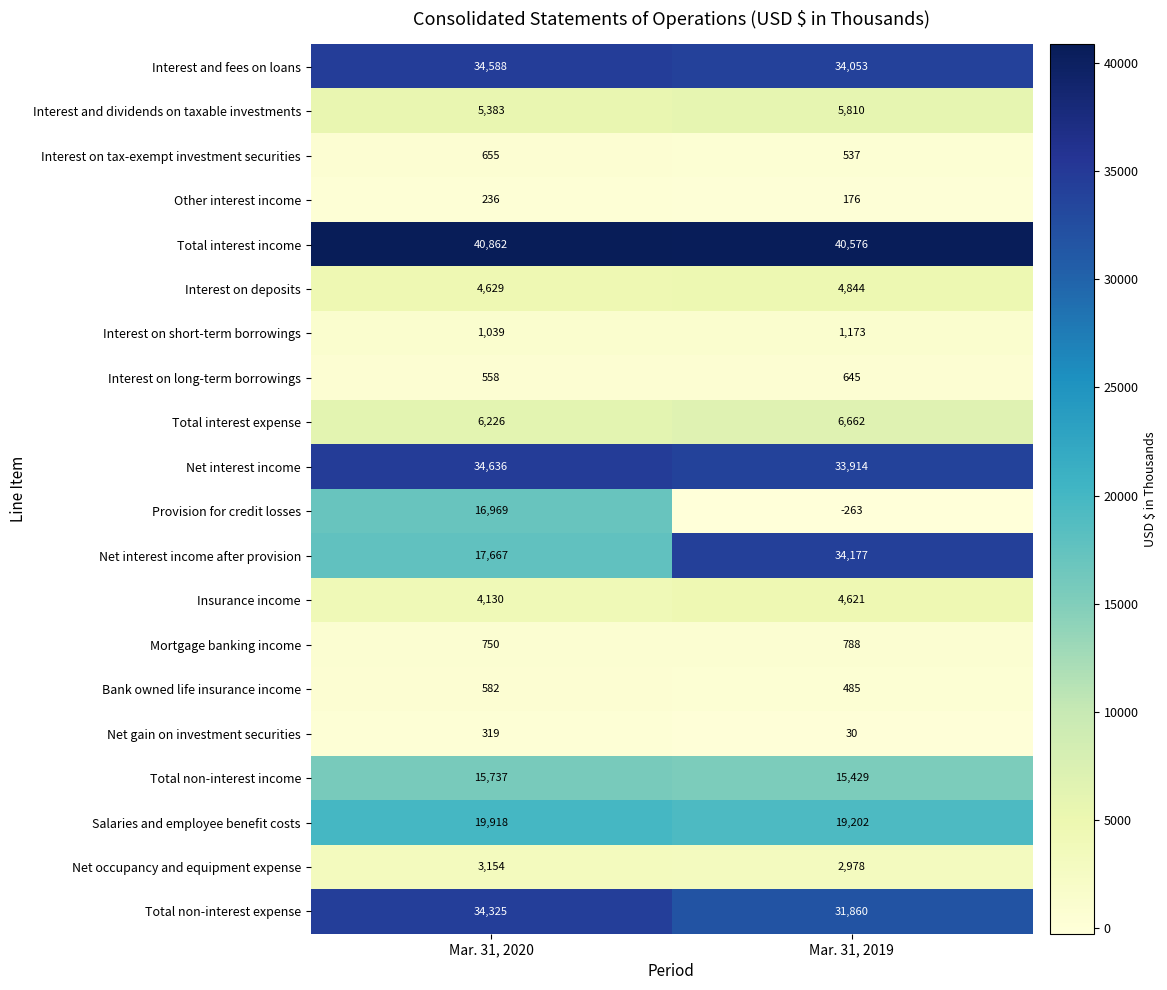

Rank the series at Mar. 31, 2020 from lowest to highest value.

Other interest income, Net gain on investment securities, Interest on long-term borrowings, Bank owned life insurance income, Interest on tax-exempt investment securities, Mortgage banking income, Interest on short-term borrowings, Net occupancy and equipment expense, Insurance income, Interest on deposits, Interest and dividends on taxable investments, Total interest expense, Total non-interest income, Provision for credit losses, Net interest income after provision, Salaries and employee benefit costs, Total non-interest expense, Interest and fees on loans, Net interest income, Total interest income